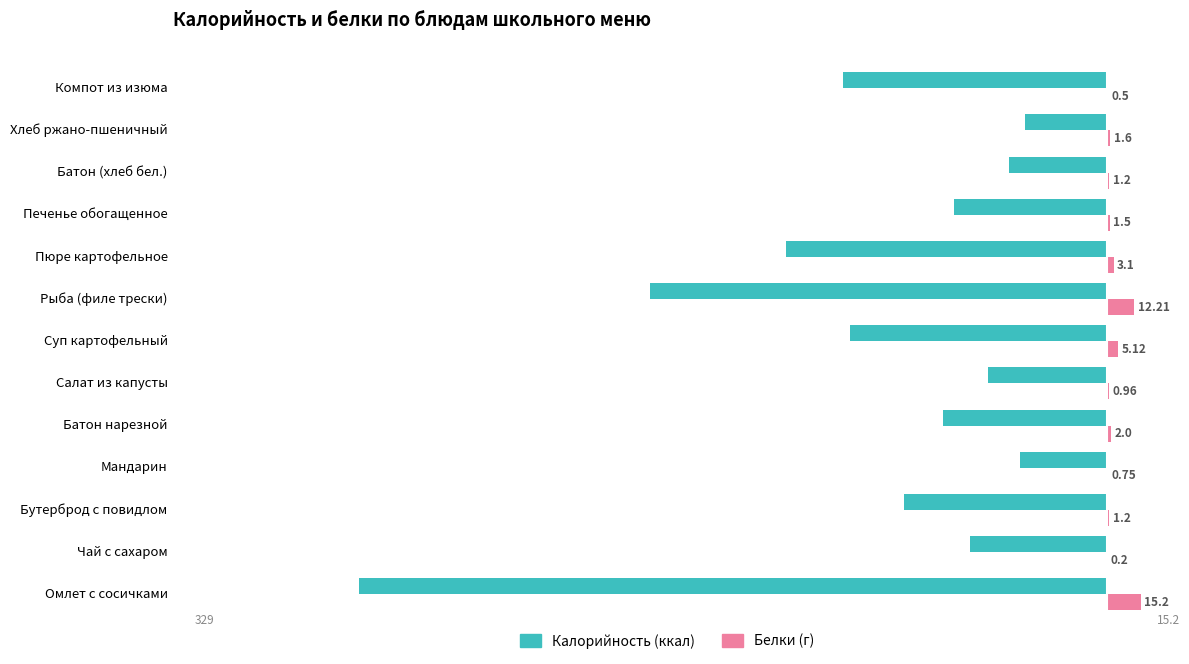

Which category has the highest value across all series?

Омлет с сосичками